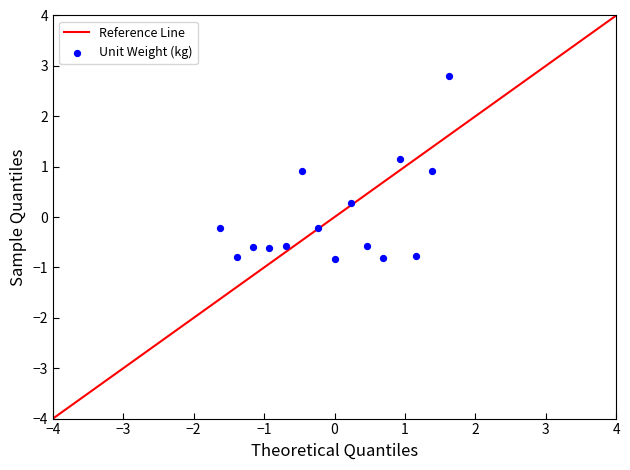

What is the range of X values (max minus min)?

3.2